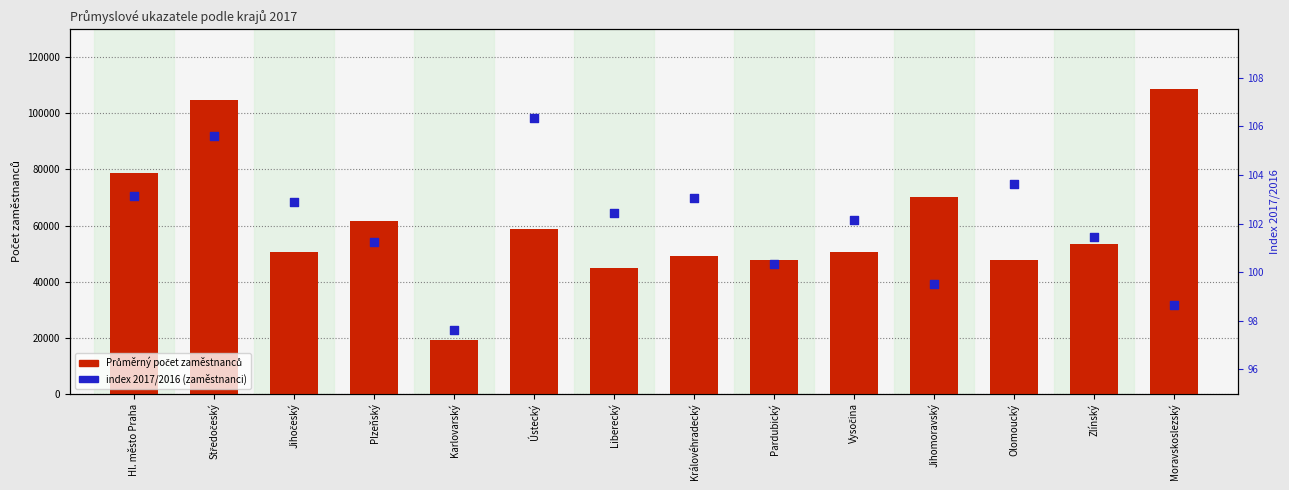

What are all the series names shown in the legend?

Průměrný počet zaměstnanců, index 2017/2016 (zaměstnanci)